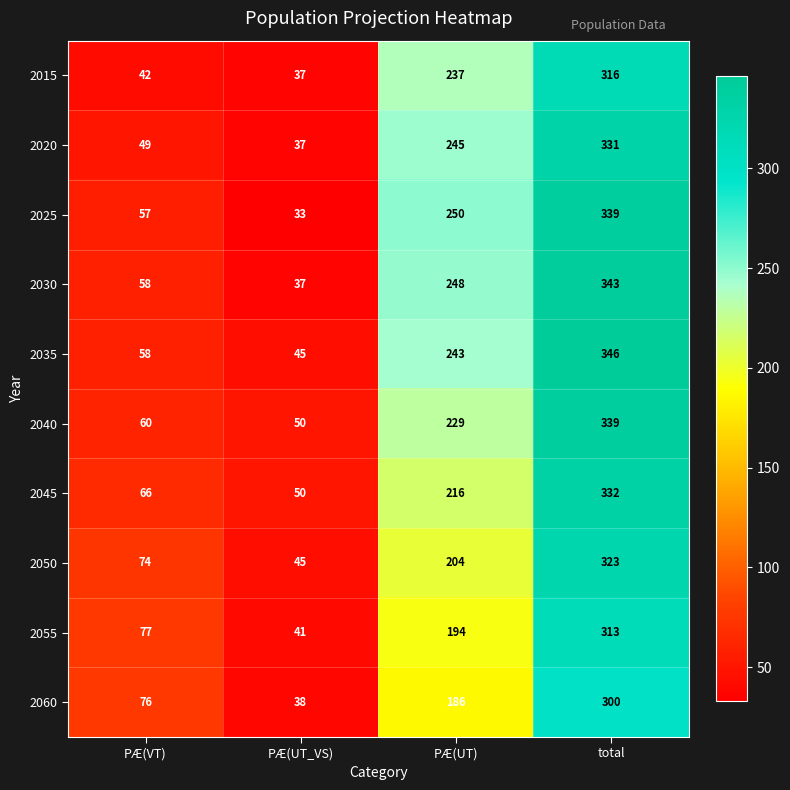

Which series has the largest total across all categories?

2035